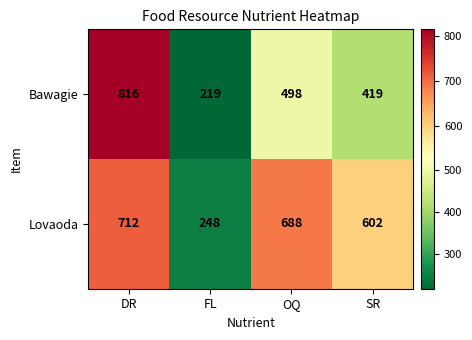

Where is Bawagie nearest to the value 517?

OQ